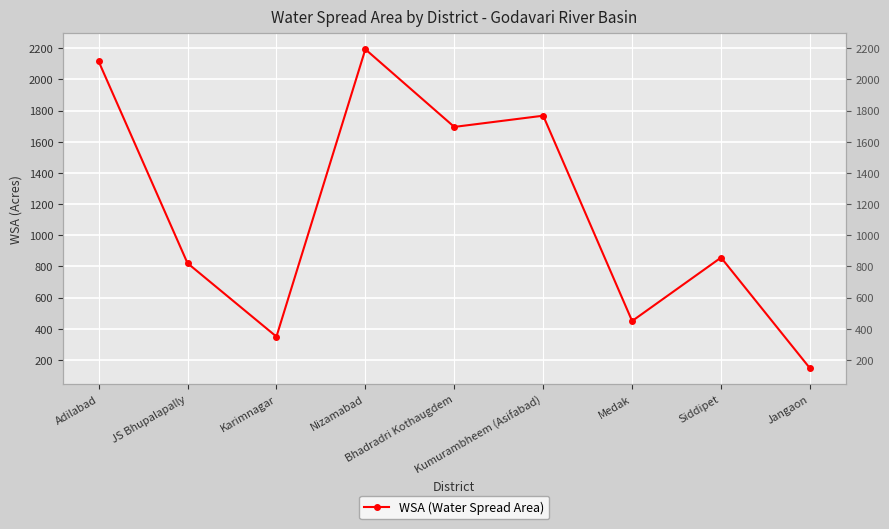

What is the greatest value displayed?

2193